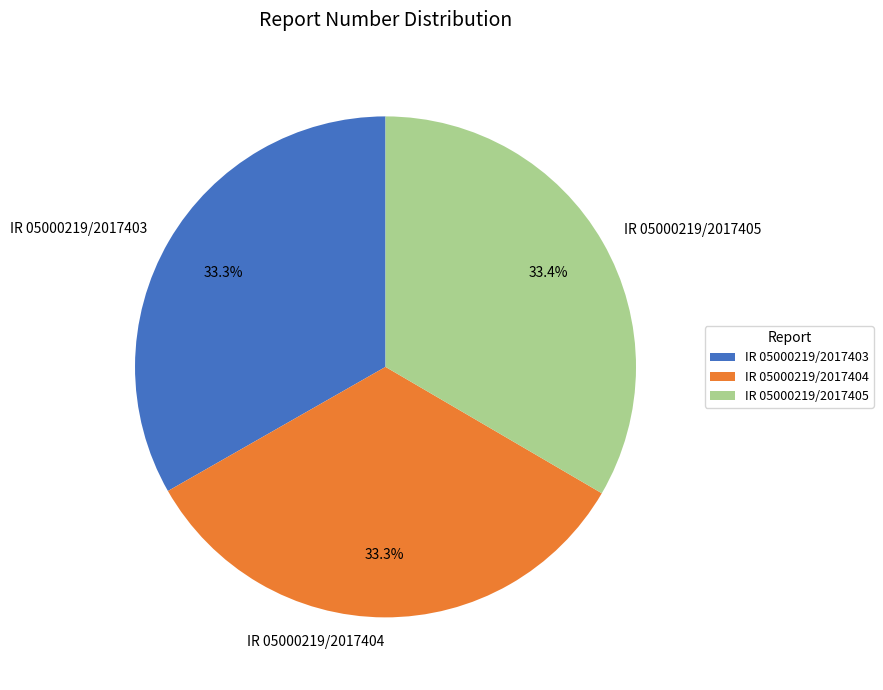

What is the ratio of the value at IR 05000219/2017405 to the value at IR 05000219/2017403?

1.0